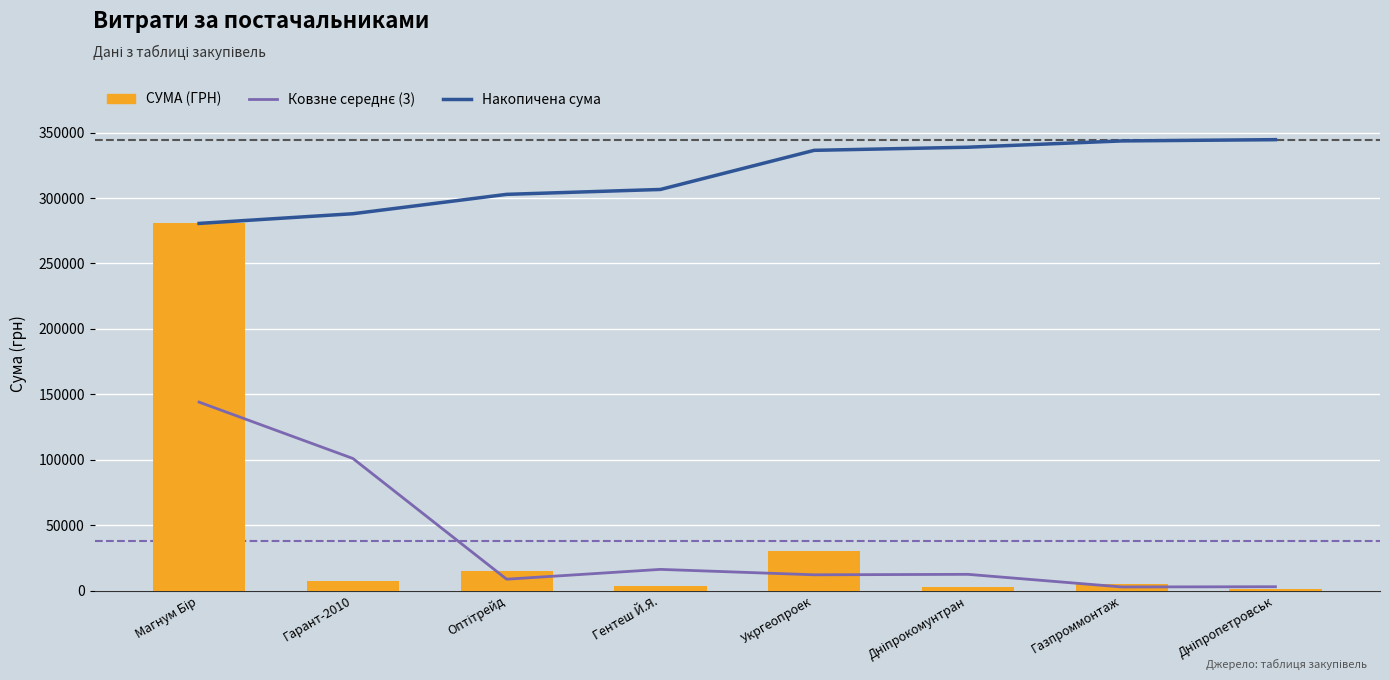

Between Укргеопроек and Газпроммонтаж, which series saw the biggest shift?

СУМА (ГРН)